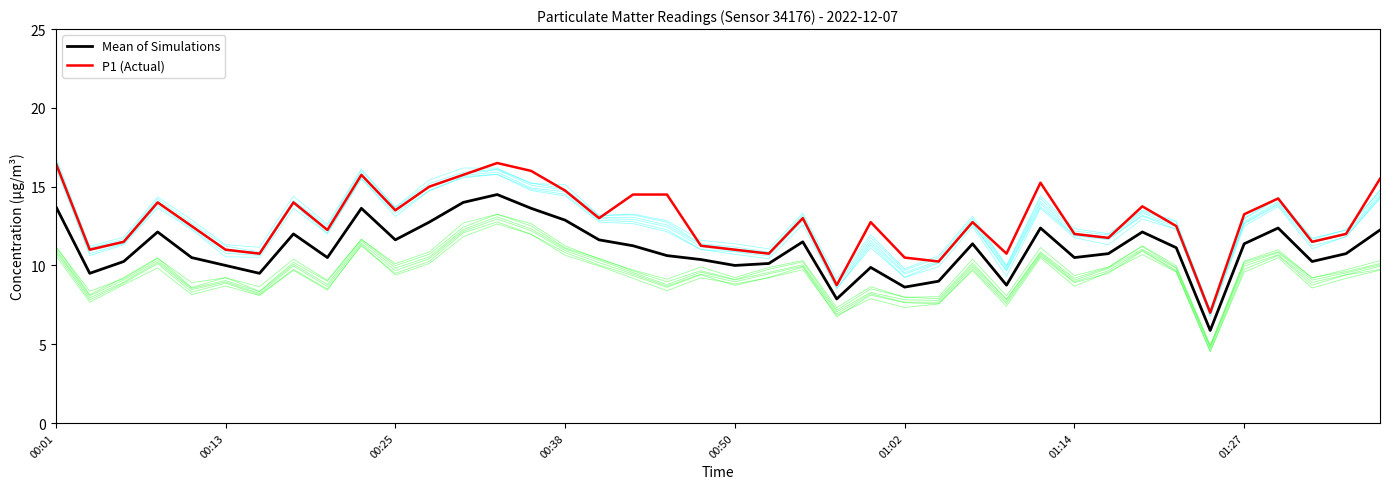

What is the sum of the Mean of Simulations values at 38 and 12?

24.8